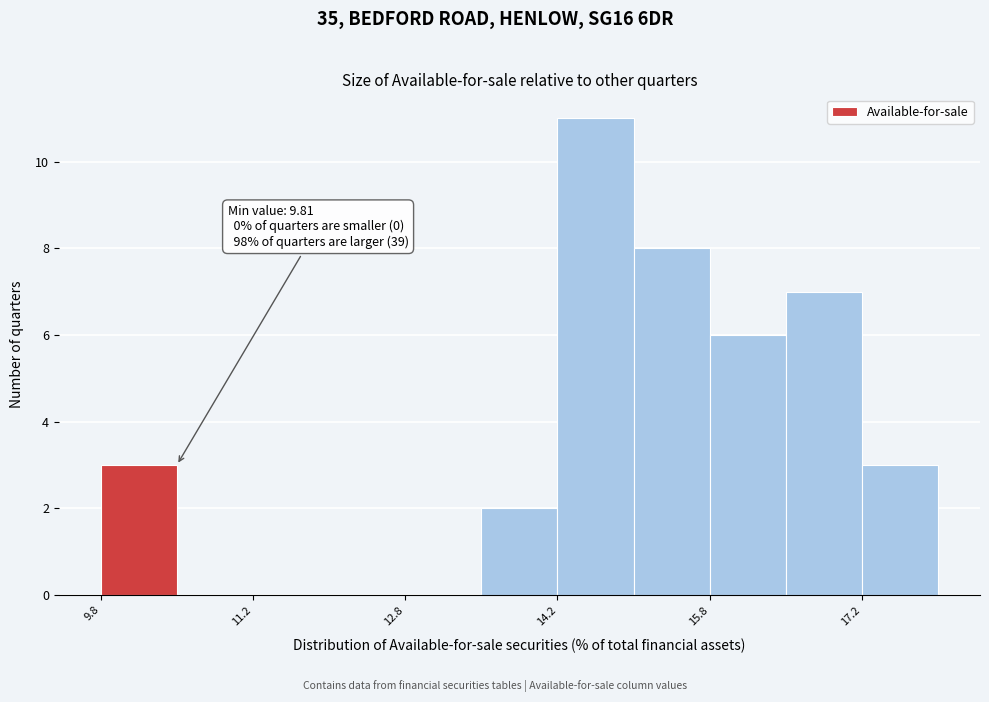

Read against the x-axis, roughly where is the centre of the tallest bar?

14.6